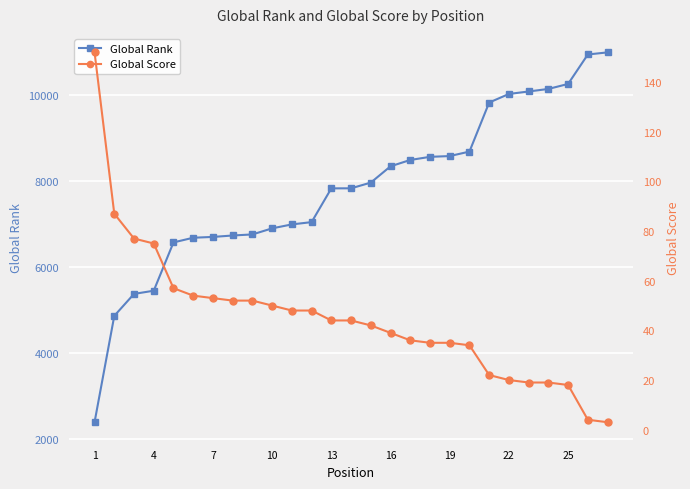

Which series has the largest total across all categories?

Global Rank